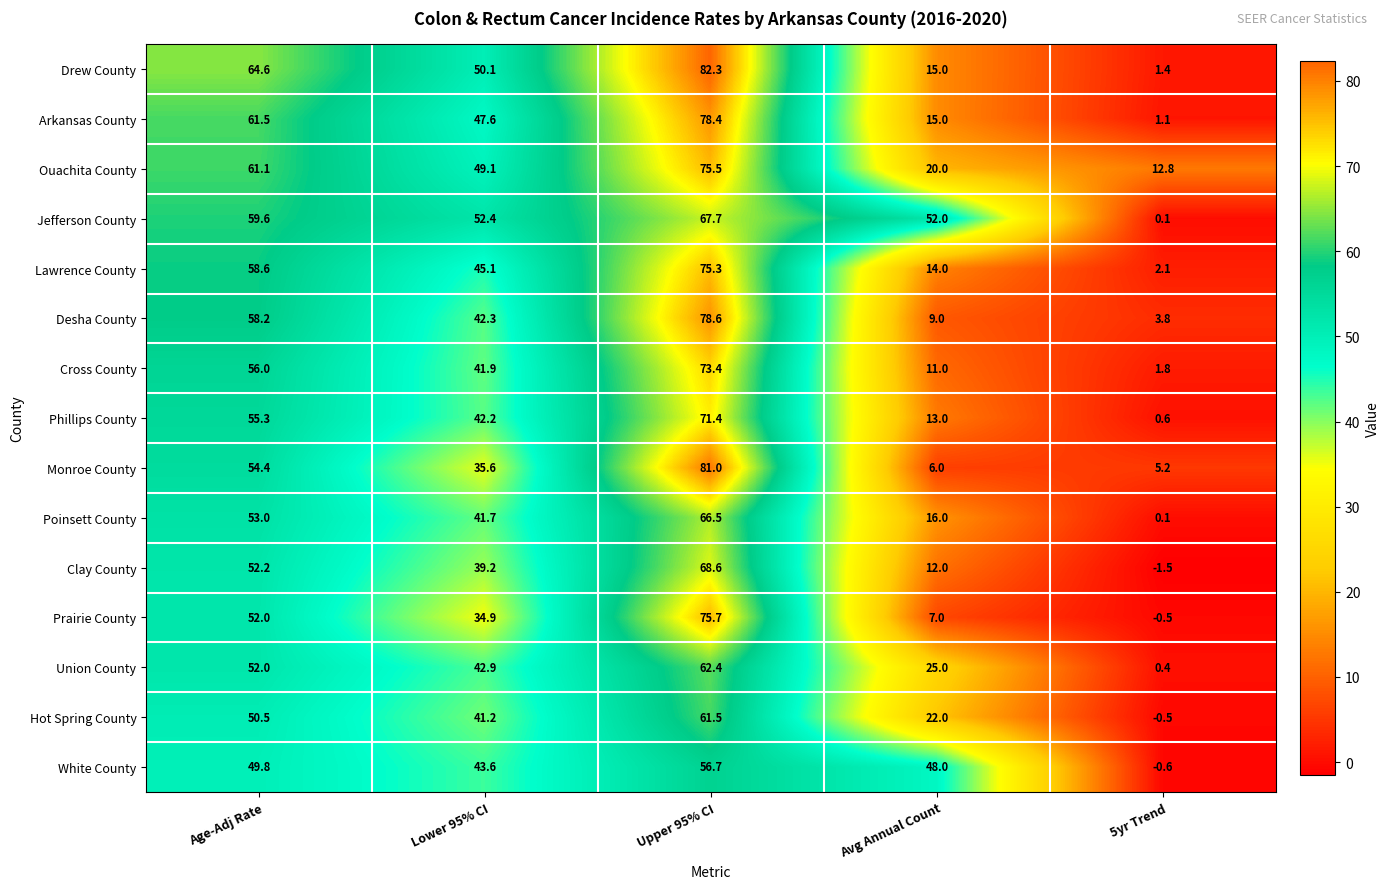

True or false: Poinsett County has a value of 16.0 at Avg Annual Count.

True